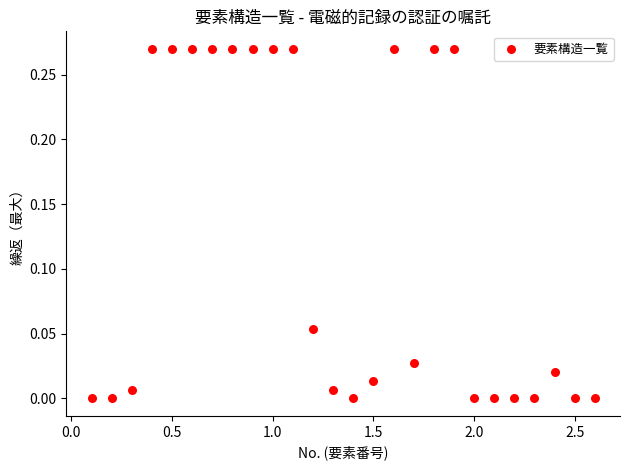

What is the range of X values (max minus min)?

2.5